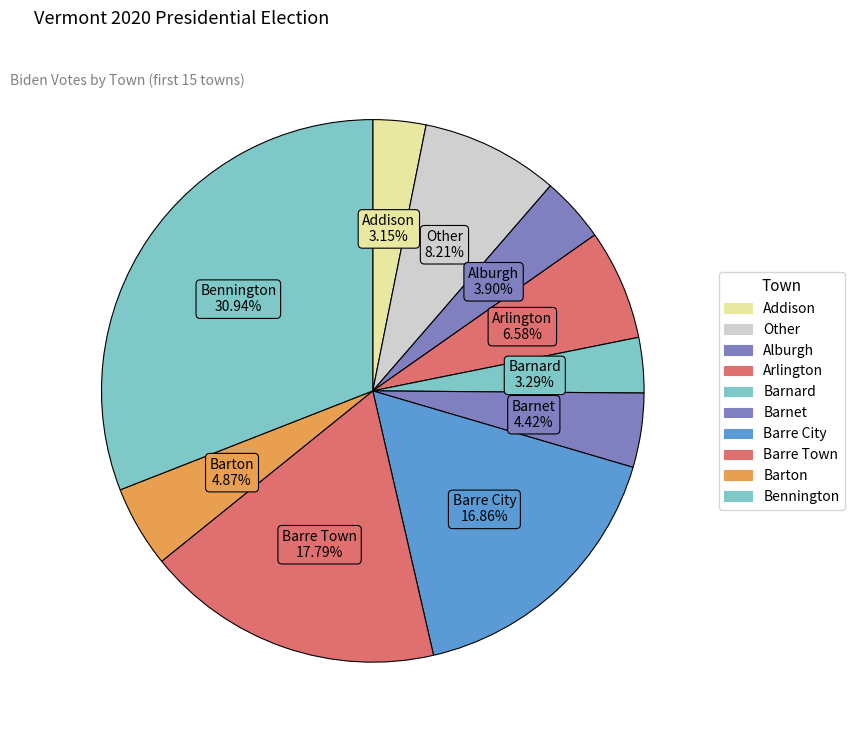

Approximately how many times larger is the value at Arlington compared to Barnet?

1.5